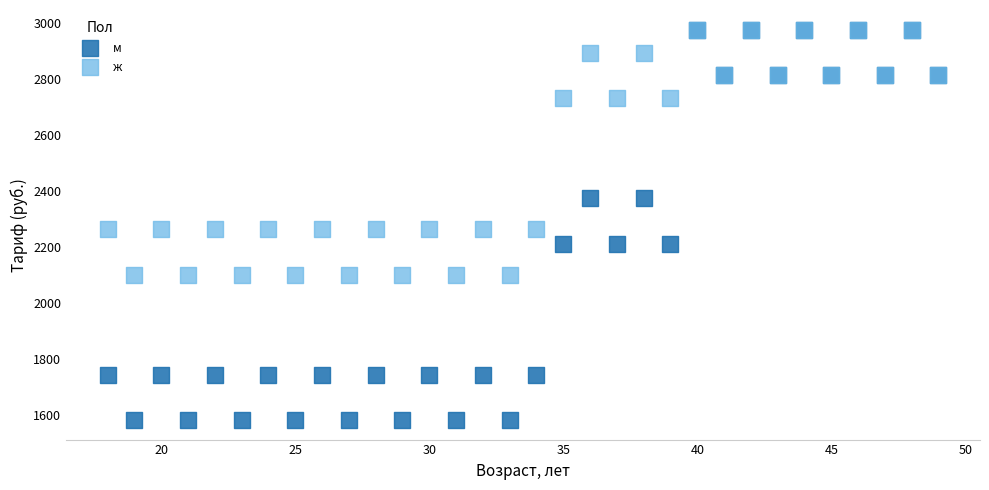

Which series has the widest spread of Y values?

м